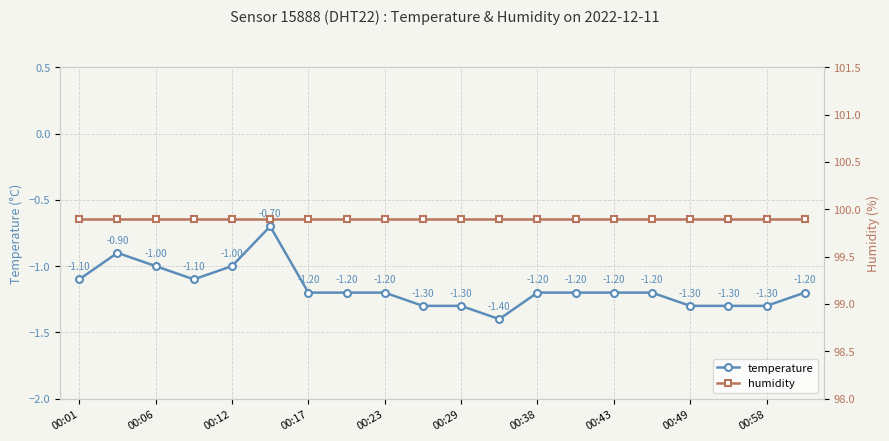

What is the difference between the maximum and minimum values in the temperature series?

0.7